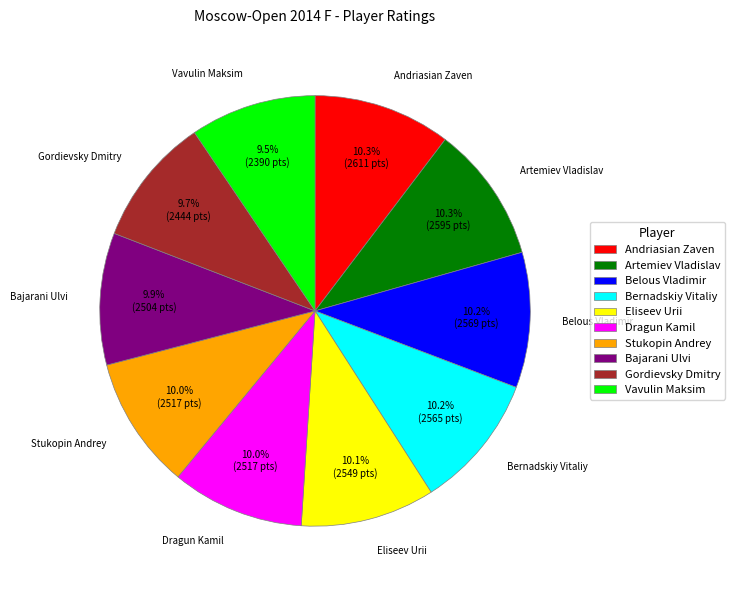

Does any single category account for the majority?

No